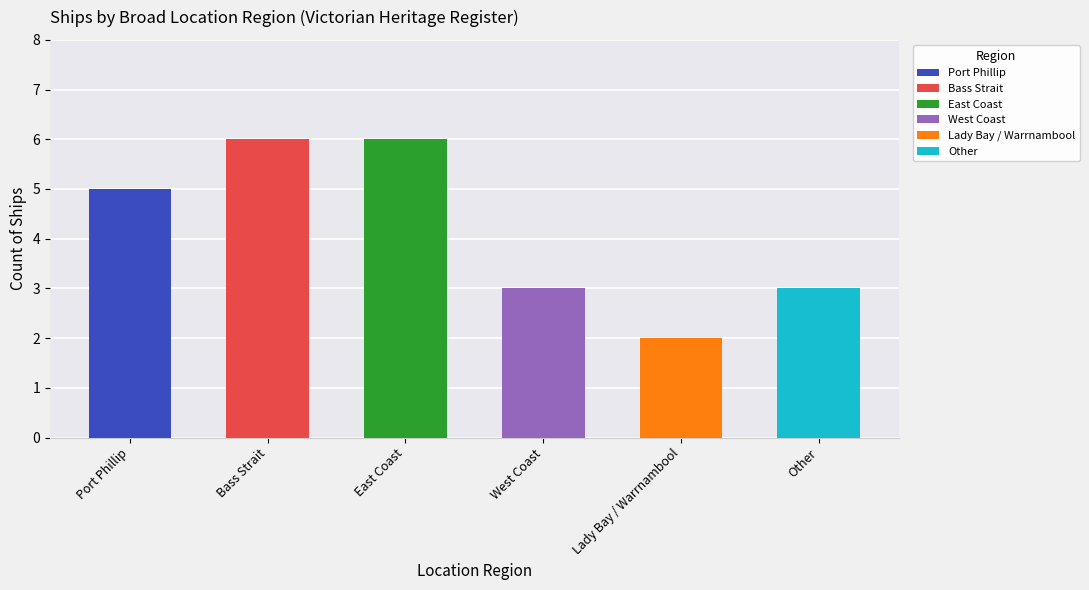

Between Bass Strait and West Coast, which is larger?

Bass Strait